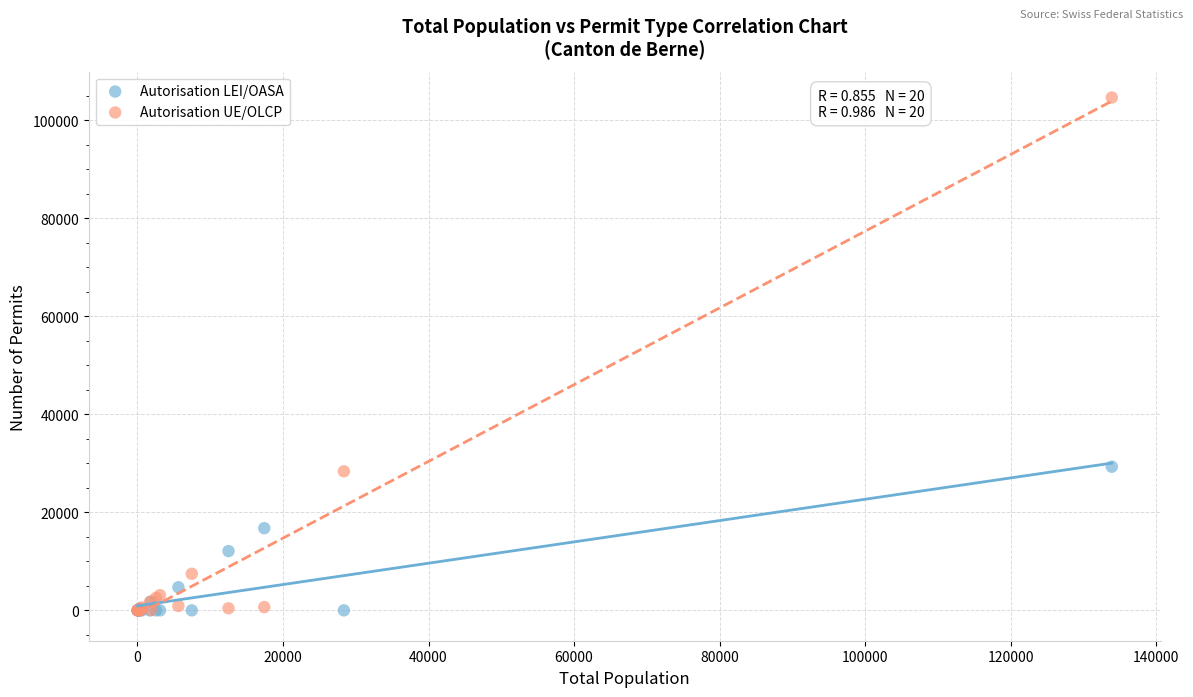

What are all the series names shown in the legend?

Autorisation LEI/OASA, Autorisation UE/OLCP